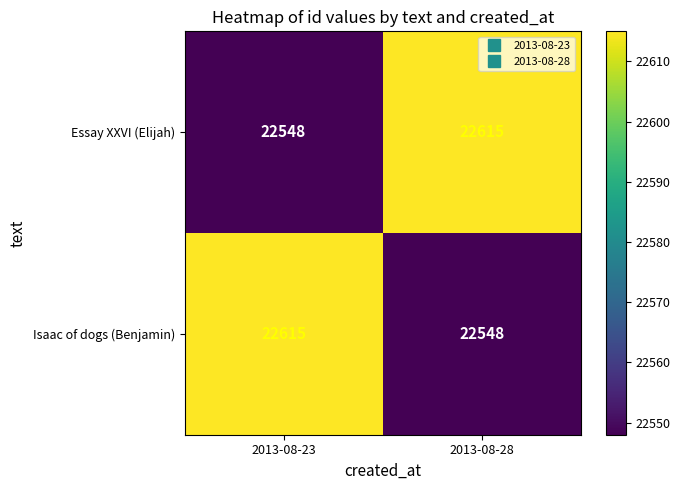

Reading left to right, extract all data points from this chart.

Essay XXVI (Elijah): 2013-08-23=22548	2013-08-28=22615
Isaac of dogs (Benjamin): 2013-08-23=22615	2013-08-28=22548